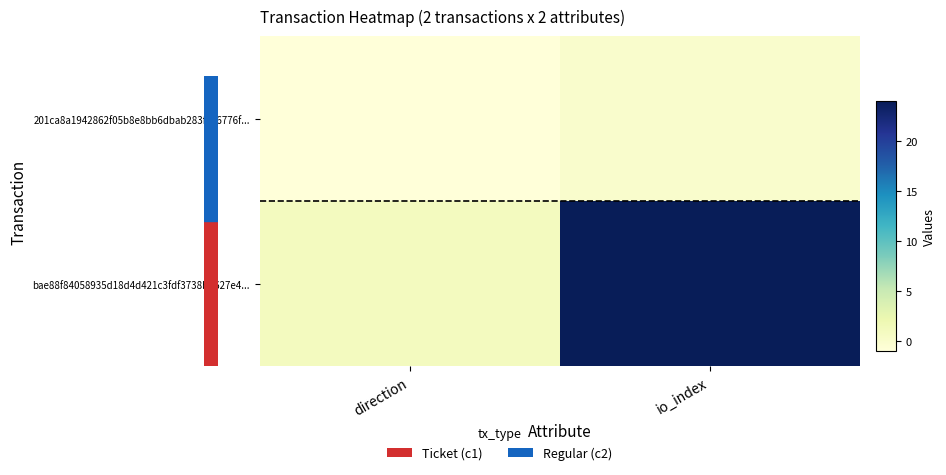

Rank the series by their average value, from highest to lowest.

bae88f84058935d18d4d421c3fdf3738bb627e4..., 201ca8a1942862f05b8e8bb6dbab283fc86776f...